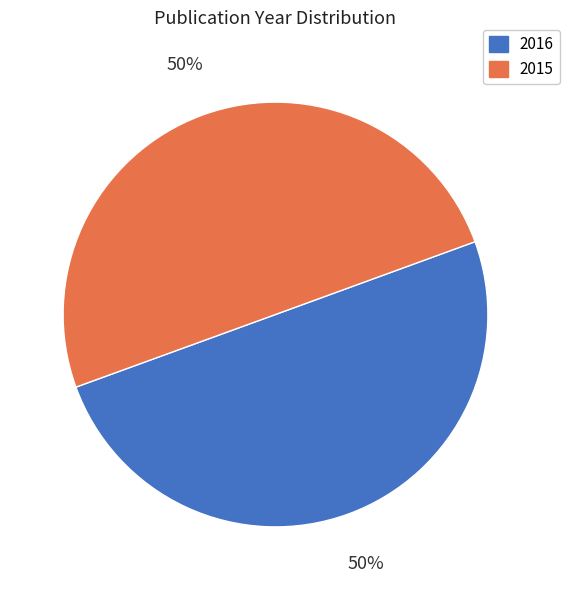

True or false: 2015 accounts for 50% of the total.

True